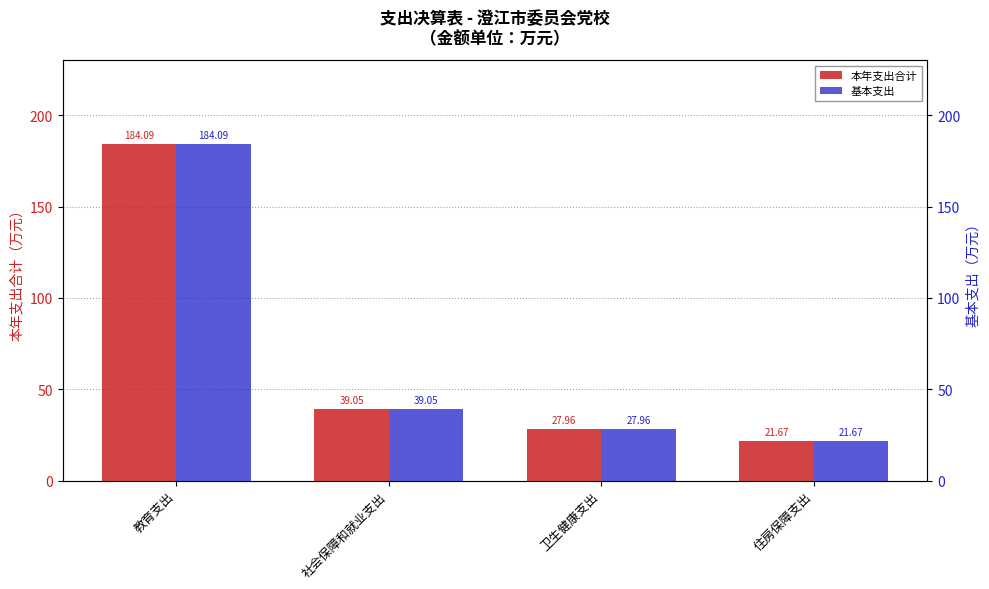

What is the sum of the 基本支出 values at 住房保障支出 and 卫生健康支出?

49.6